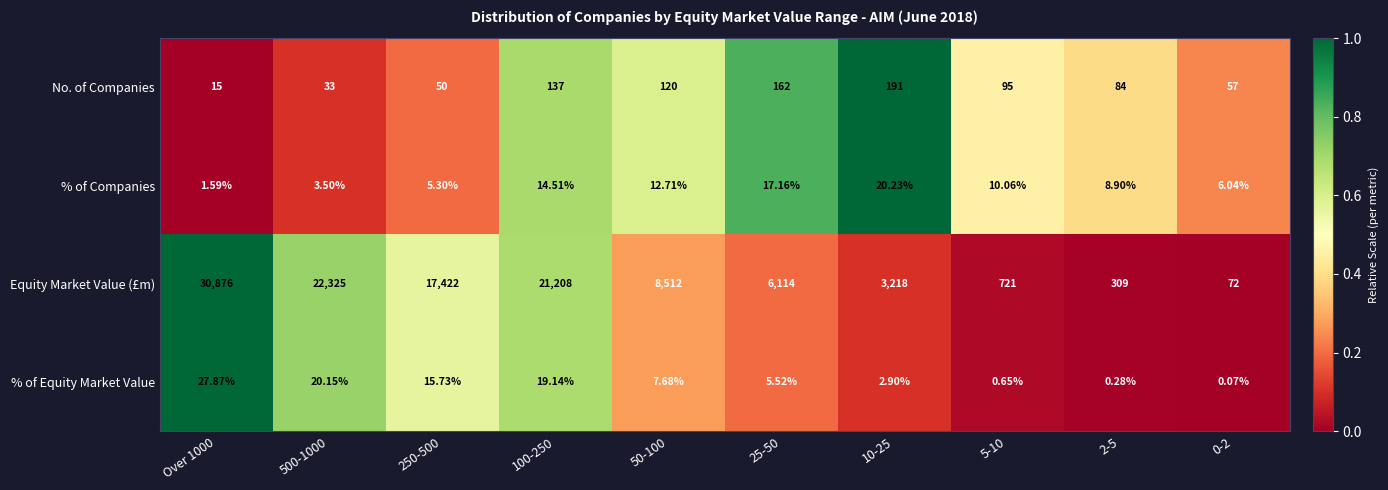

List the series in order of their peak value, highest first.

Equity Market Value (£m), No. of Companies, % of Equity Market Value, % of Companies